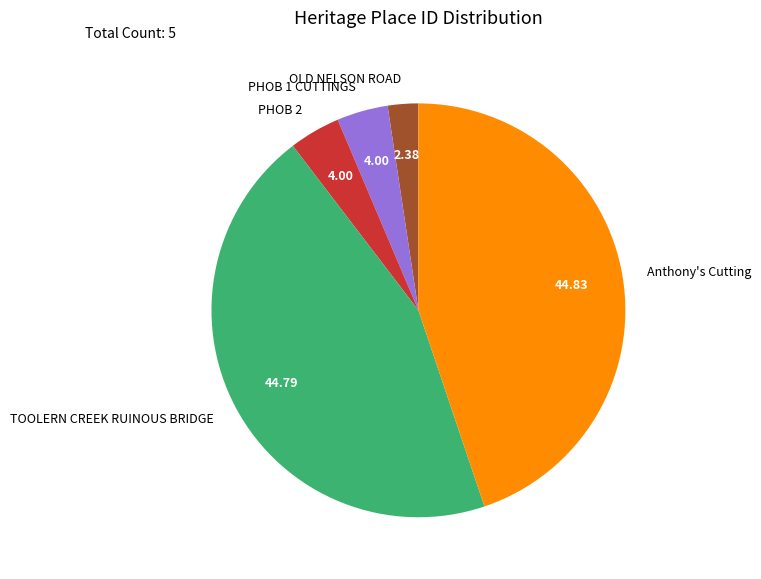

The TOOLERN CREEK RUINOUS BRIDGE slice represents 52% of the pie. True or false?

False